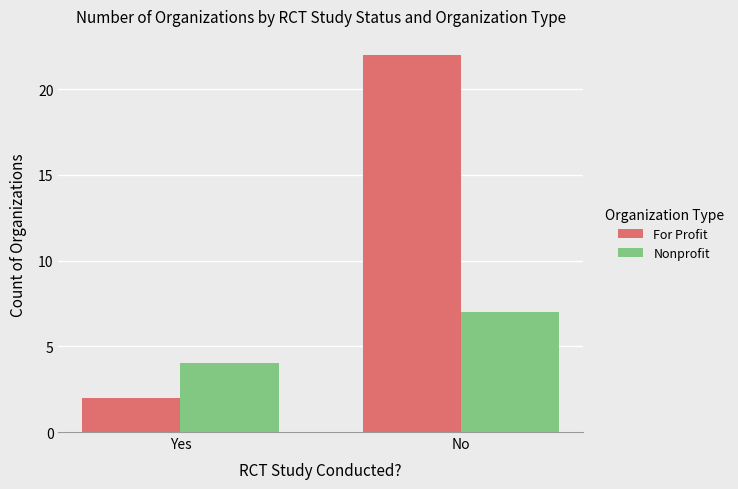

Reading left to right, extract all data points from this chart.

For Profit: Yes=2	No=22
Nonprofit: Yes=4	No=7